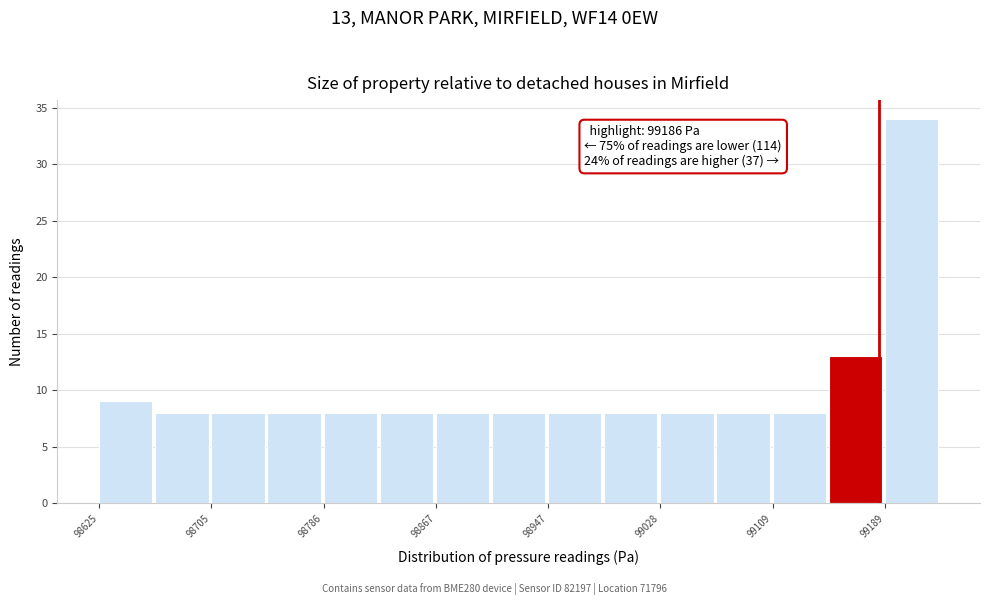

Which range on the x-axis has the tallest bar?

99190 to 99230